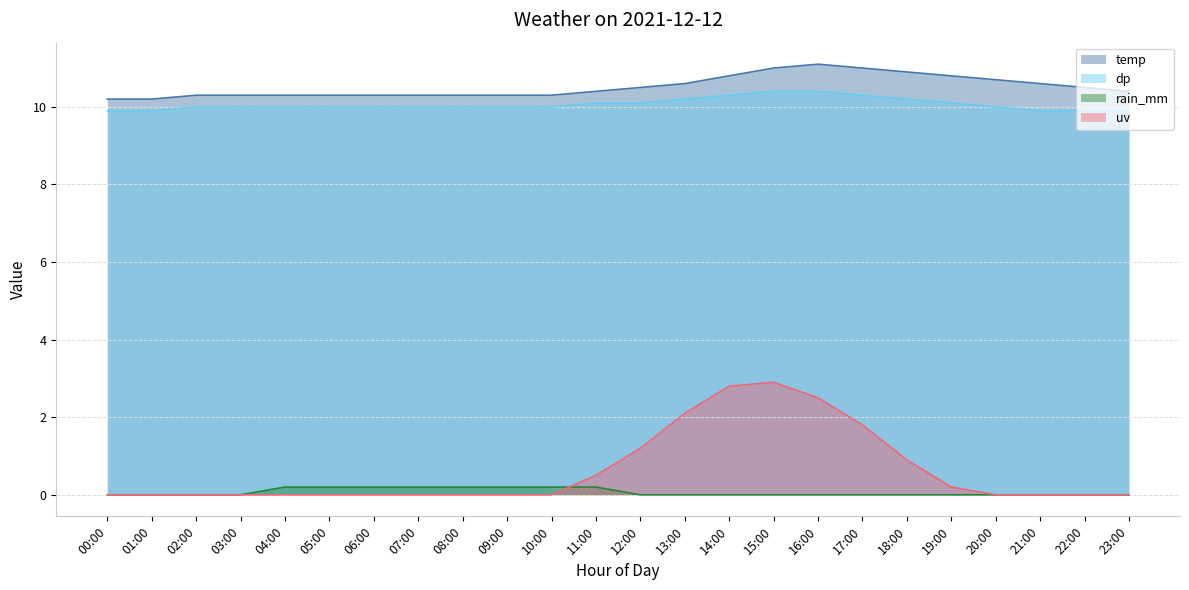

What are all the series names shown in the legend?

temp, dp, rain_mm, uv